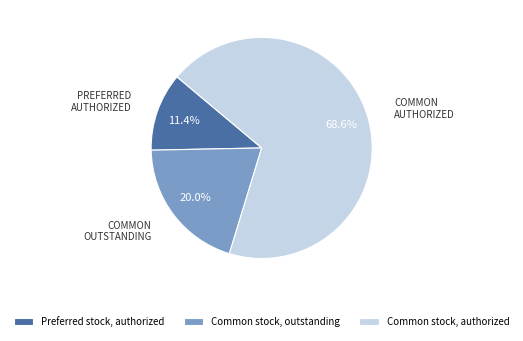

What is the largest slice in the pie chart?

Common stock, authorized